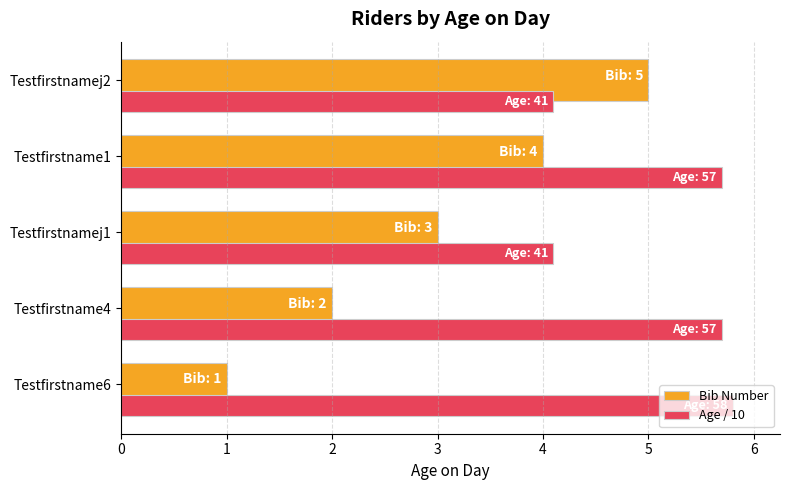

At which category is the sum across all series the highest?

Testfirstname1